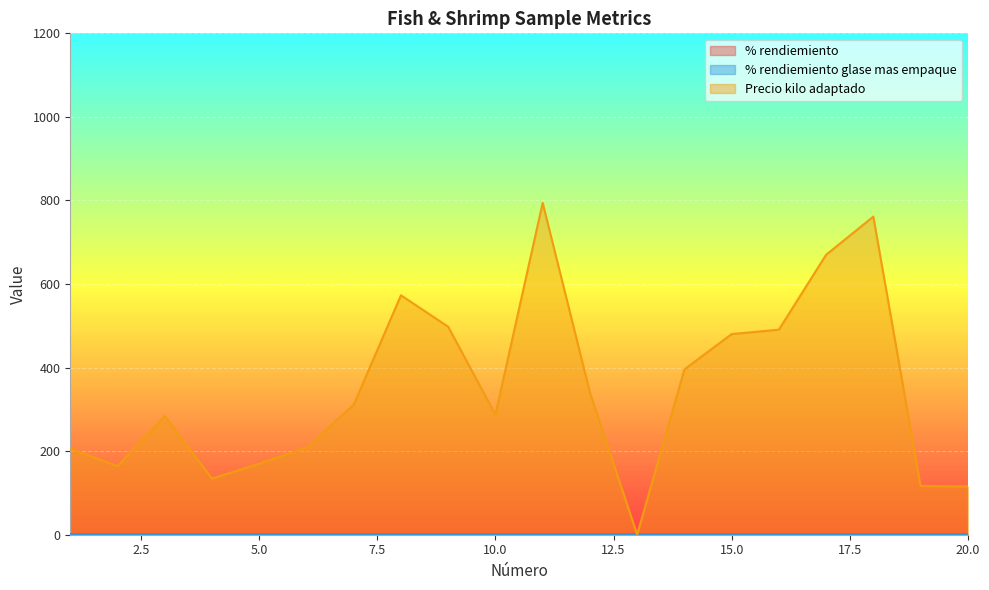

What is the approximate value of Precio kilo adaptado at 1?

206.0